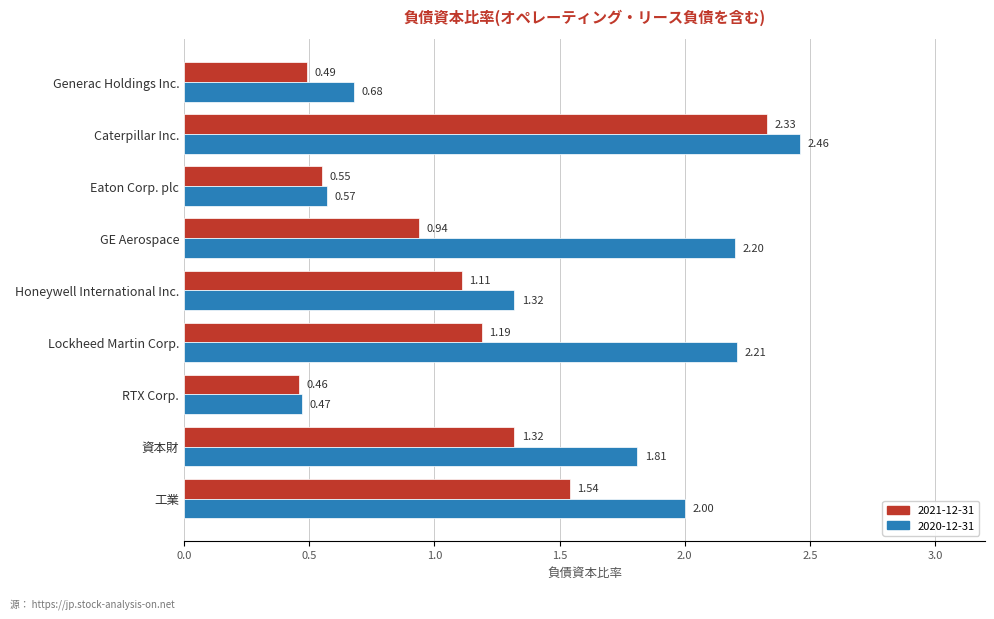

What are all the series names shown in the legend?

2021-12-31, 2020-12-31